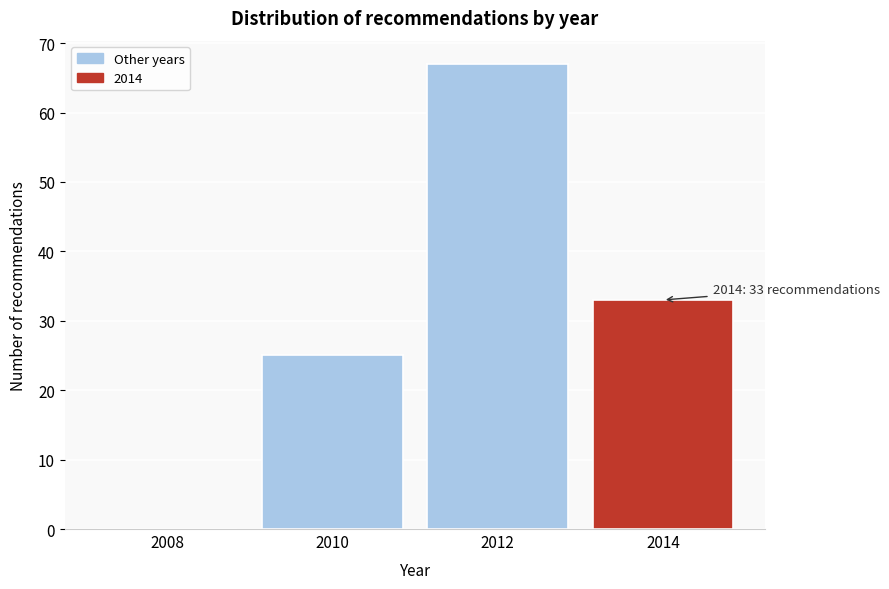

Reading right to left, extract all data points from this chart.

2014=33	2012=67	2010=25	2008=0